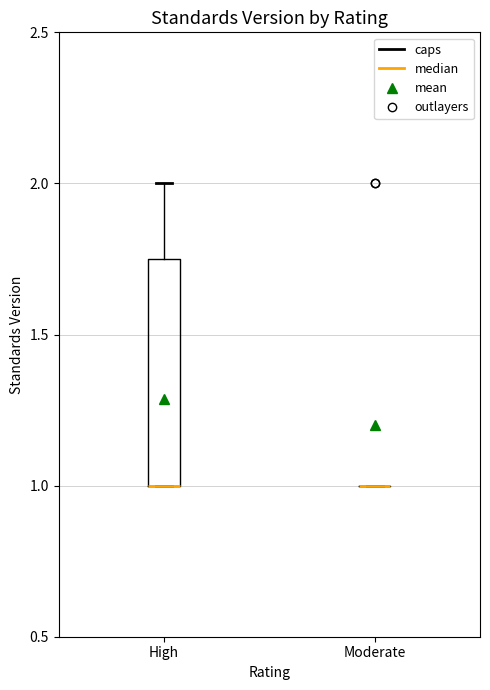

Reading left to right, read every box against the y-axis: the position of its median line, the range the box covers, and the ends of its whiskers. The values are not printed on the chart, so give them approximately, as read against the axis.

High: median 1.00 (drawn on the box's lower edge), box 1.00 to 1.75, whiskers 1.00 to 2.00
Moderate: box collapsed to a line at 1.00, whiskers 1.00 to 1.00